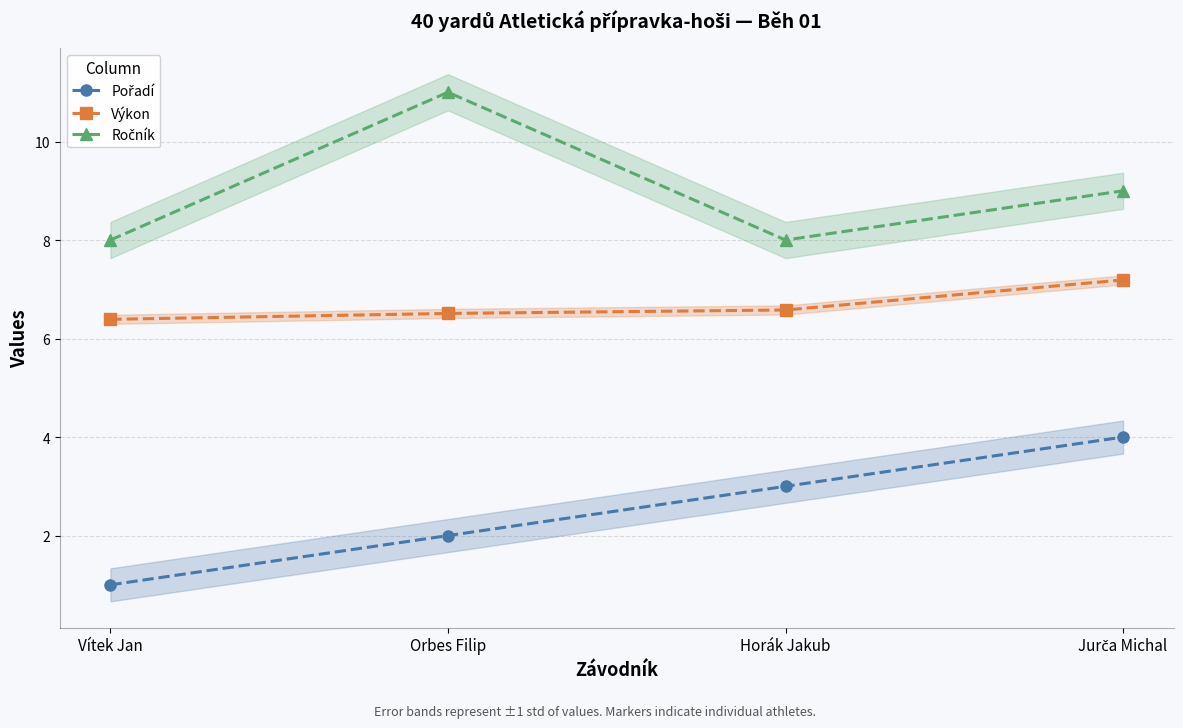

What is the approximate value of Ročník at Jurča Michal?

9.0